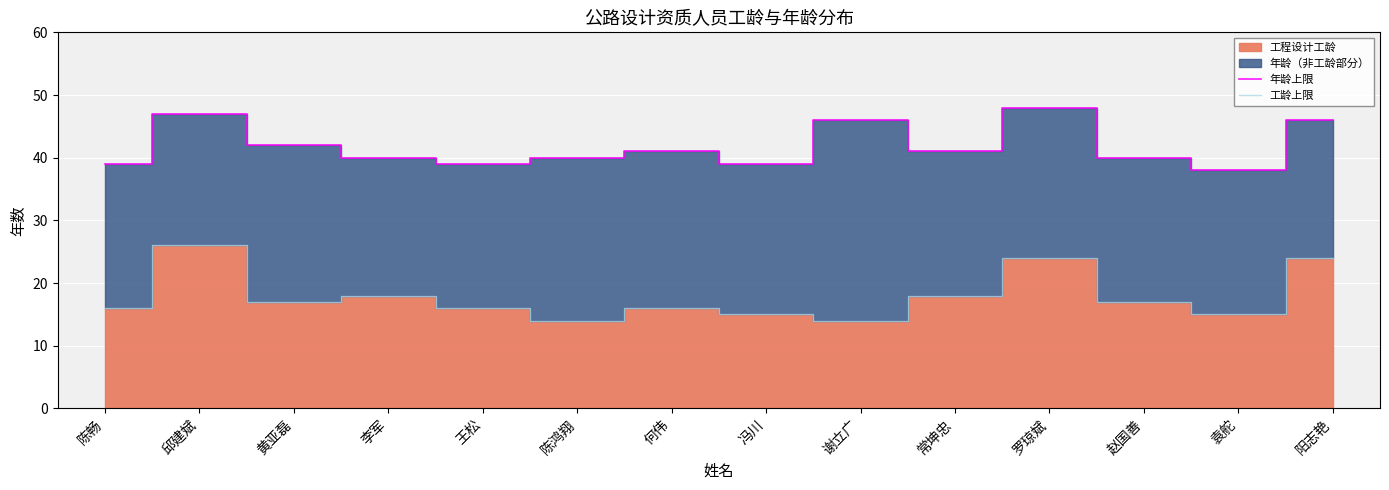

Is the value of 年龄上限 at 袁舵 greater than the value of 工龄上限 at 黄亚磊?

Yes